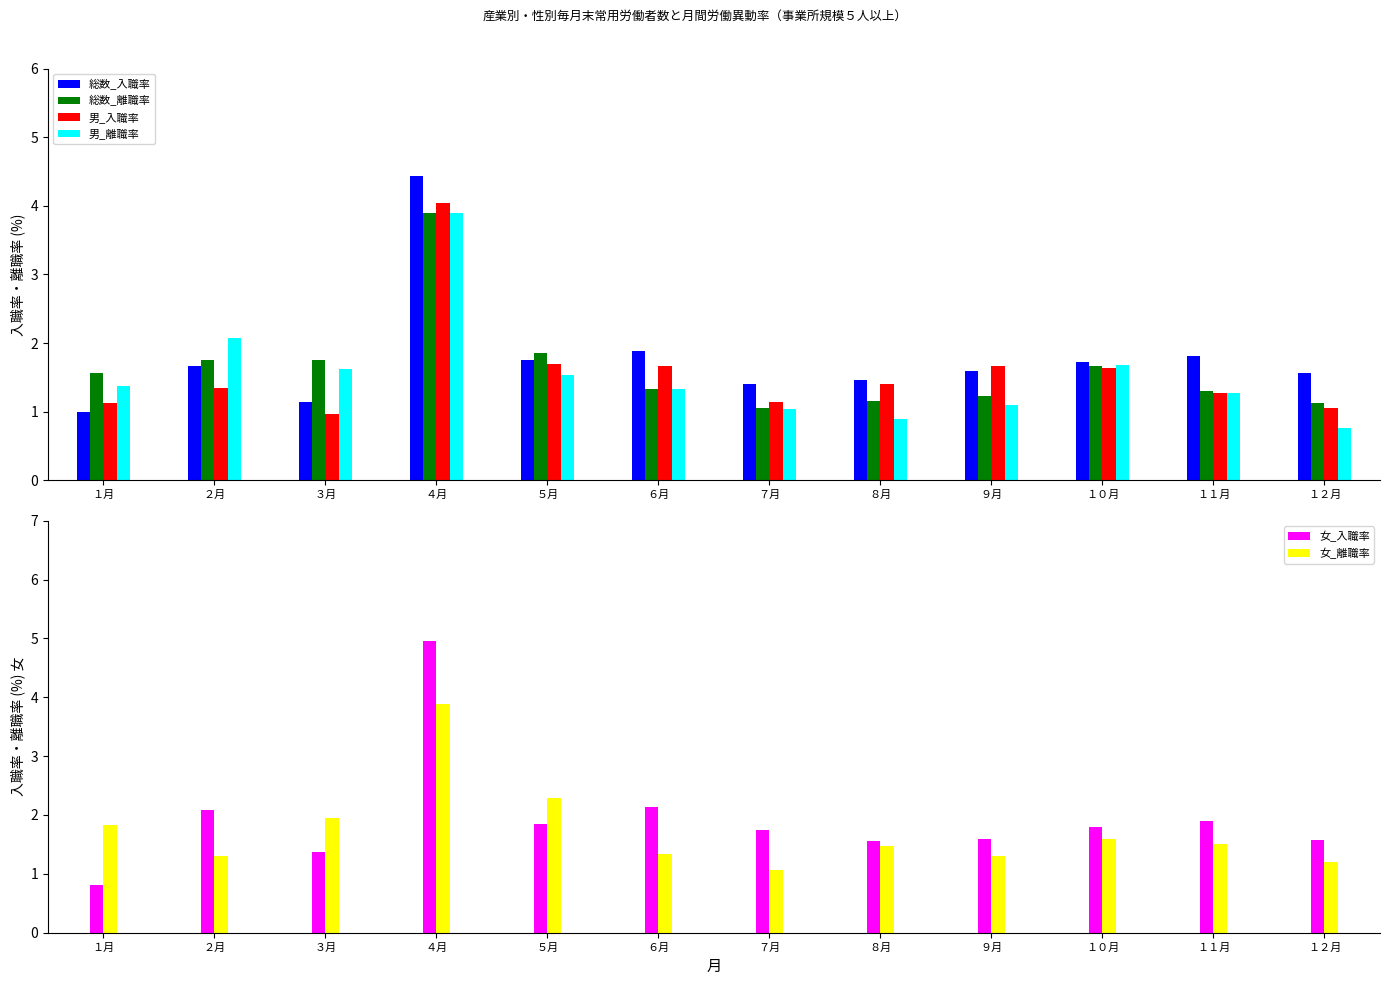

The 総数_入職率 series shows 3.1 at １０月. True or false?

False